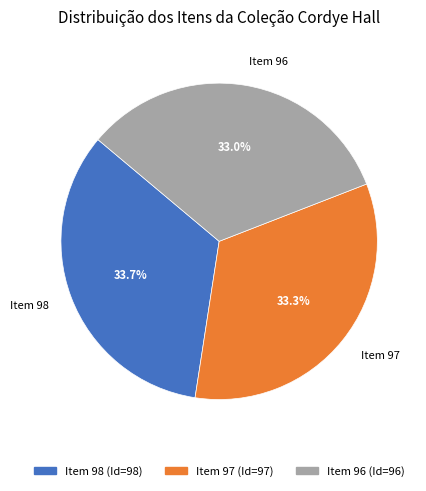

Do Item 96 and Item 97 together represent more than half of the pie?

Yes